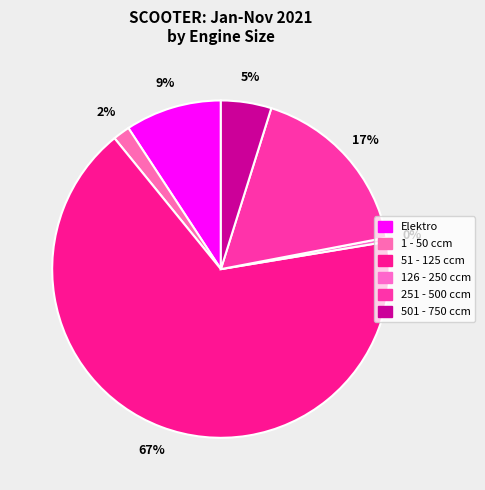

Is it true that 126 - 250 ccm is 1% of the pie?

False